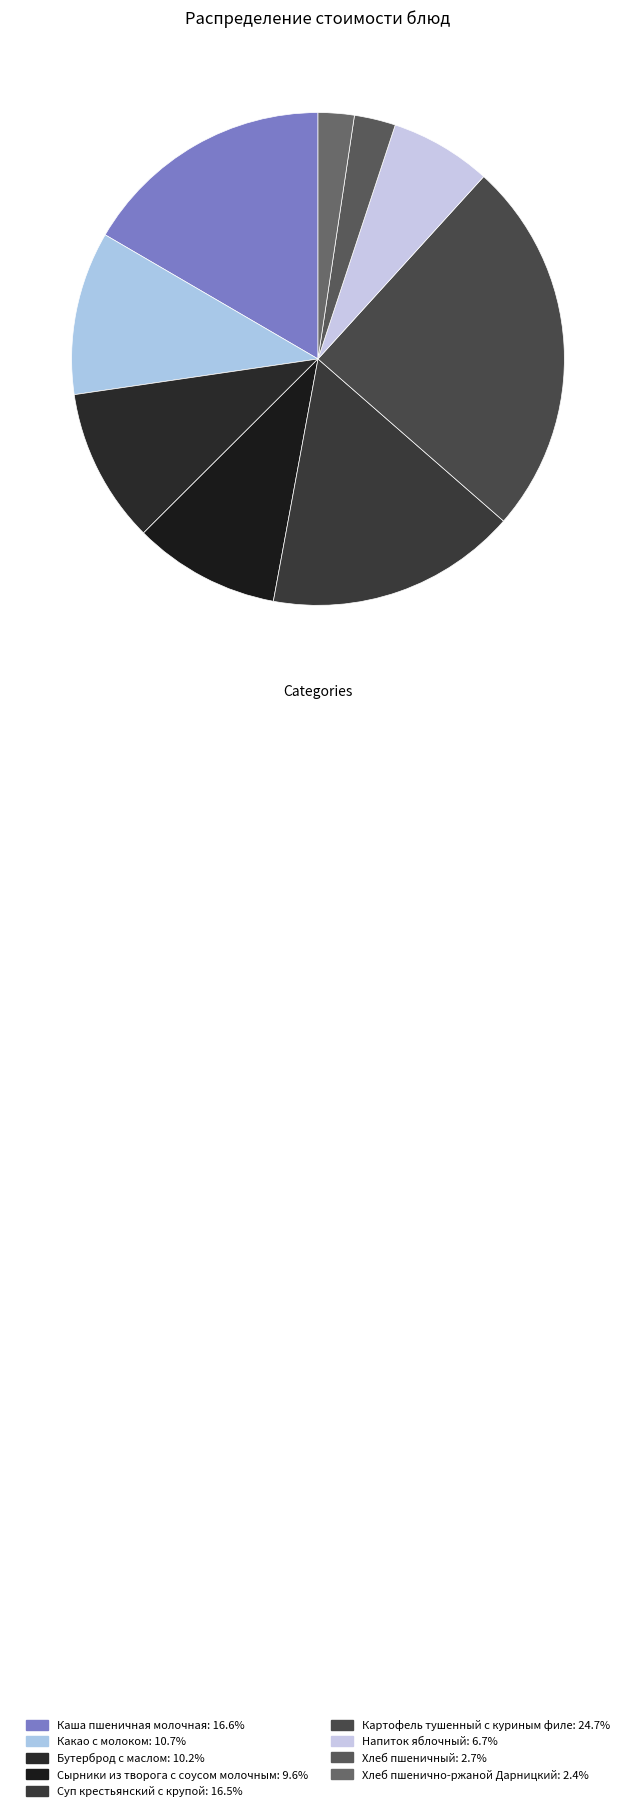

Count the number of slices in the pie.

9